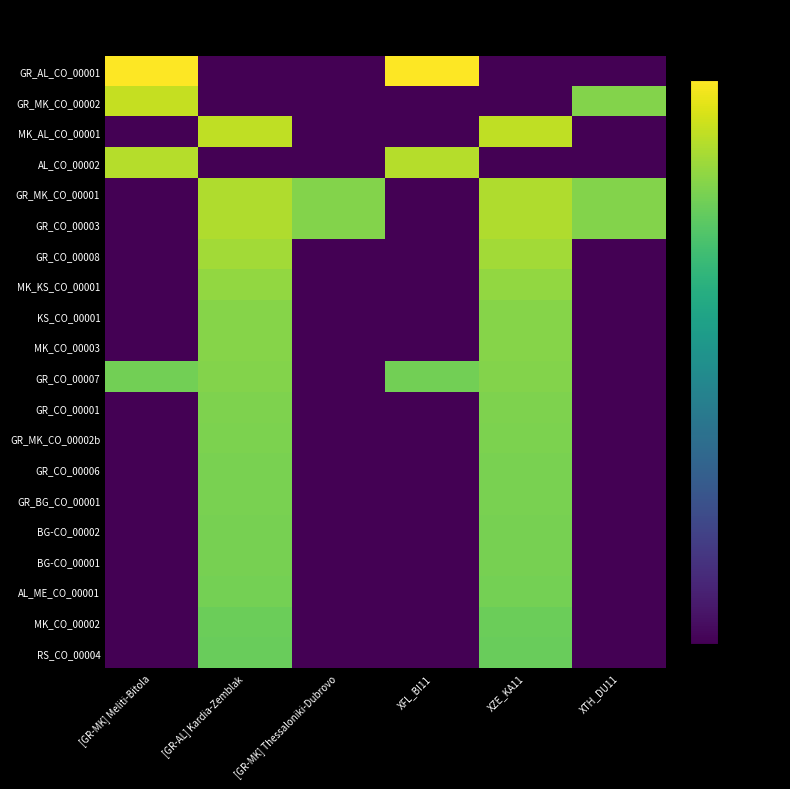

At XFL_BI11, list the series in order from smallest to largest.

GR_MK_CO_00002, MK_AL_CO_00001, GR_MK_CO_00001, GR_CO_00003, GR_CO_00008, MK_KS_CO_00001, KS_CO_00001, MK_CO_00003, GR_CO_00001, GR_MK_CO_00002b, GR_CO_00006, GR_BG_CO_00001, BG-CO_00002, BG-CO_00001, AL_ME_CO_00001, MK_CO_00002, RS_CO_00004, GR_CO_00007, AL_CO_00002, GR_AL_CO_00001